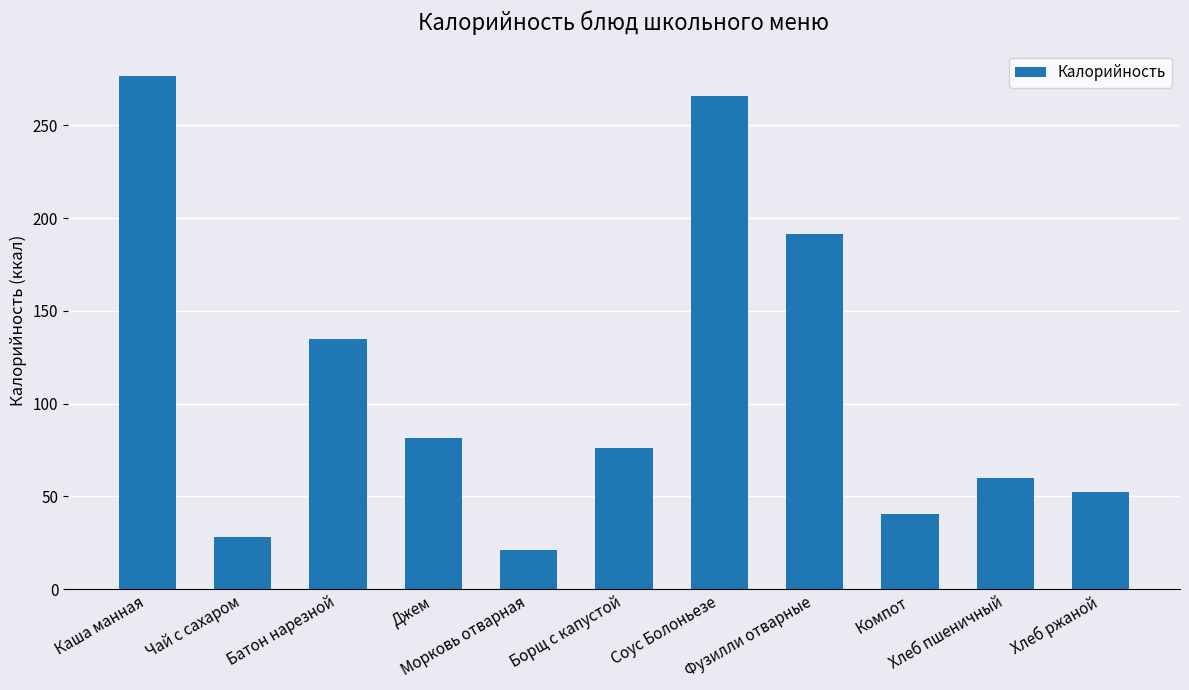

What is the value of the 8th bar from the left?

191.4